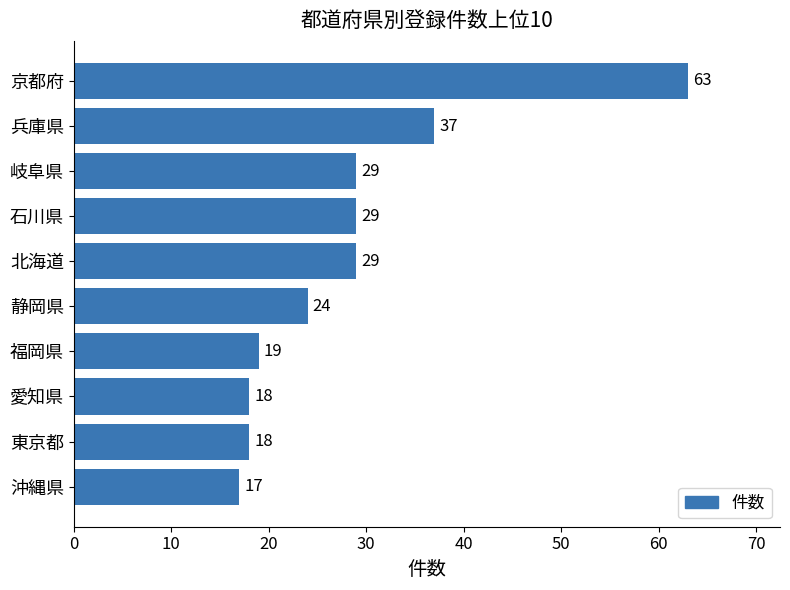

At which label is the value closest to 40?

兵庫県